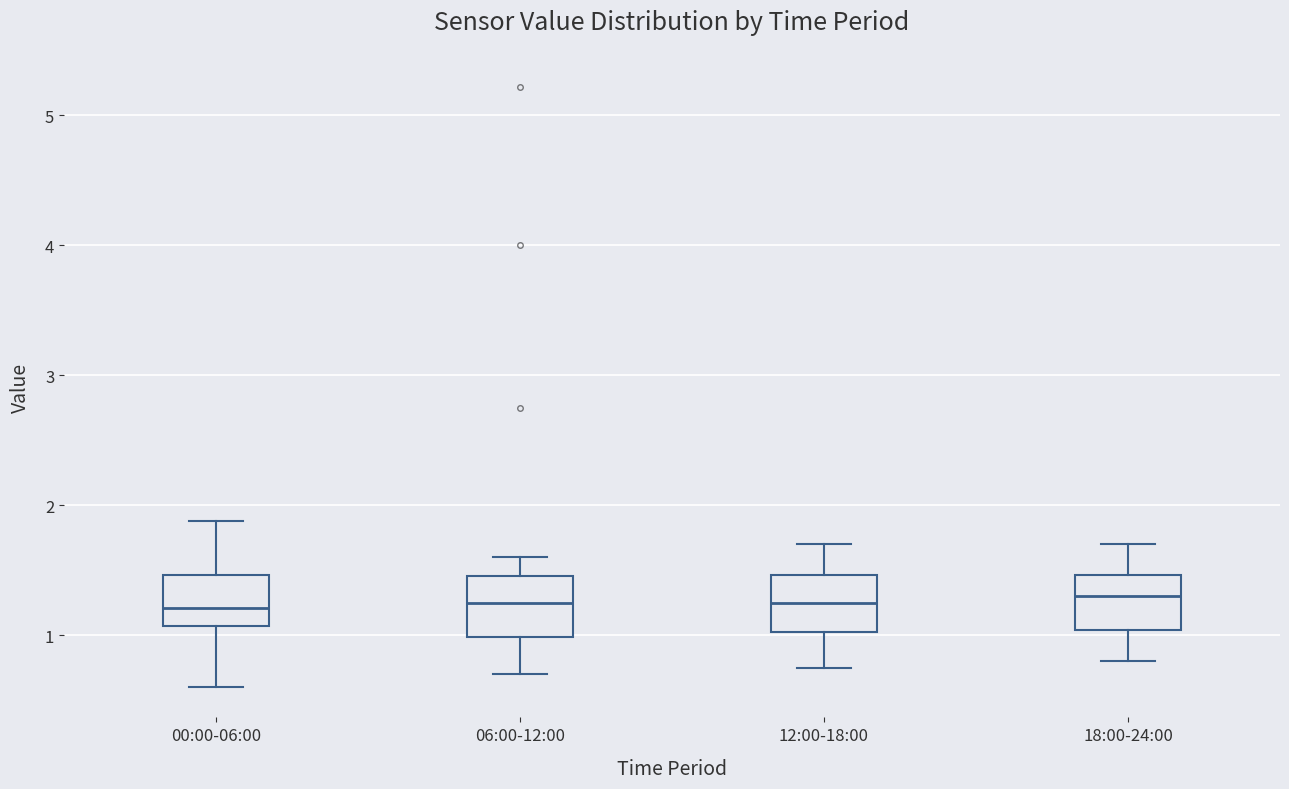

Reading left to right, read every box against the y-axis: the position of its median line, the range the box covers, and the ends of its whiskers. The values are not printed on the chart, so give them approximately, as read against the axis.

00:00-06:00: median 1.2, box 1.1 to 1.5, whiskers 0.6 to 1.9
06:00-12:00: median 1.3, box 1.0 to 1.5, whiskers 0.7 to 1.6
12:00-18:00: median 1.3, box 1.0 to 1.5, whiskers 0.8 to 1.7
18:00-24:00: median 1.3, box 1.0 to 1.5, whiskers 0.8 to 1.7